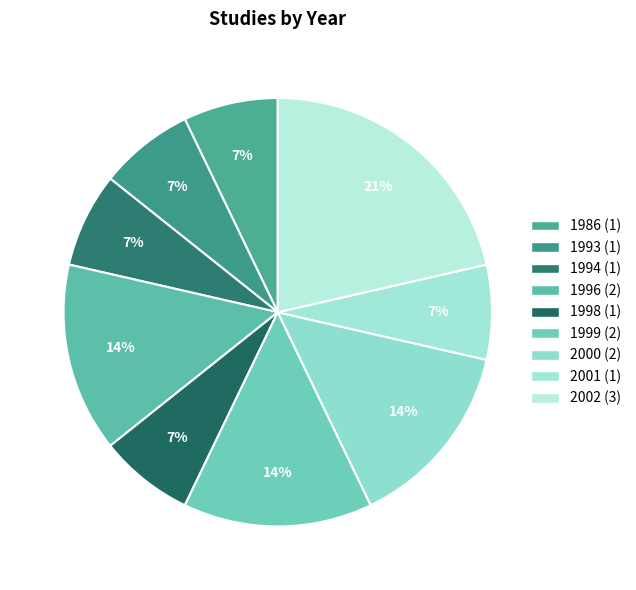

To the nearest percent, what percentage of the pie is 2002?

21%